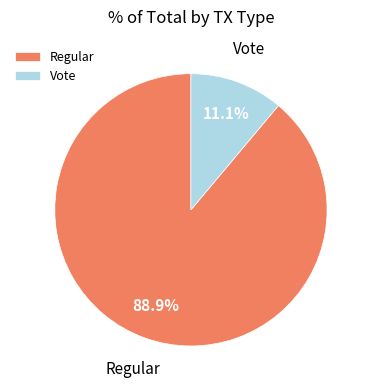

What is the smallest slice in the pie chart?

Vote